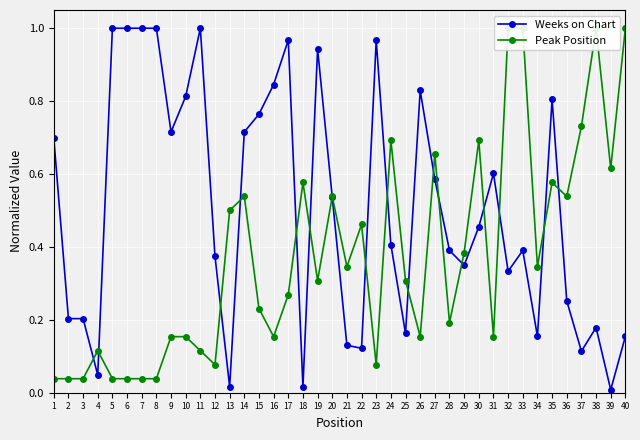

What is the difference between the Weeks on Chart values at 39 and 2?

0.2